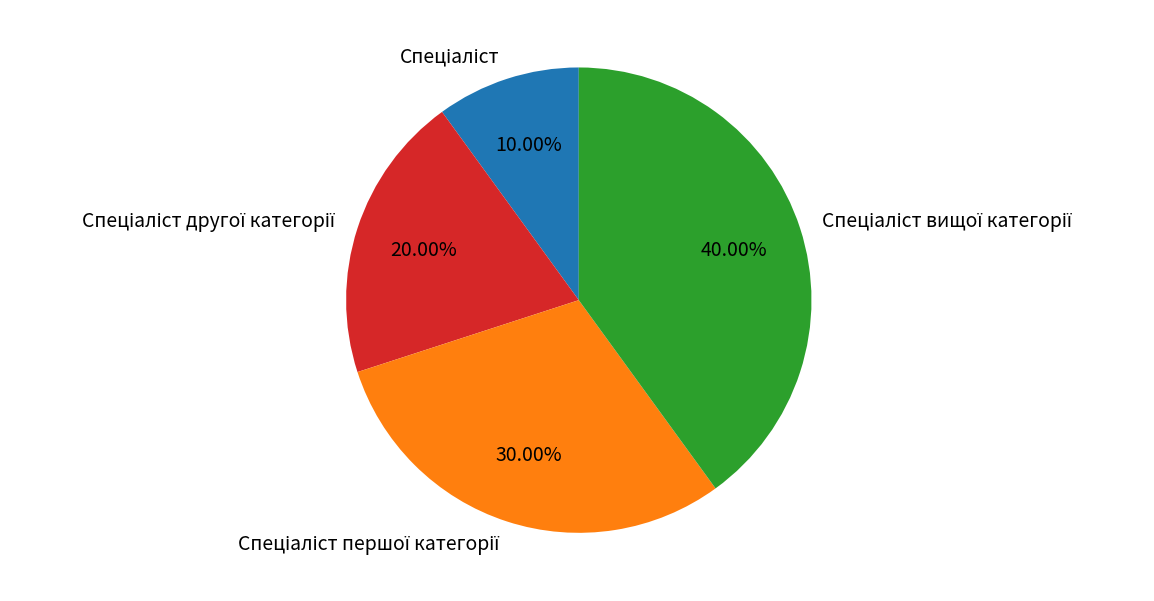

Count the number of slices in the pie.

4